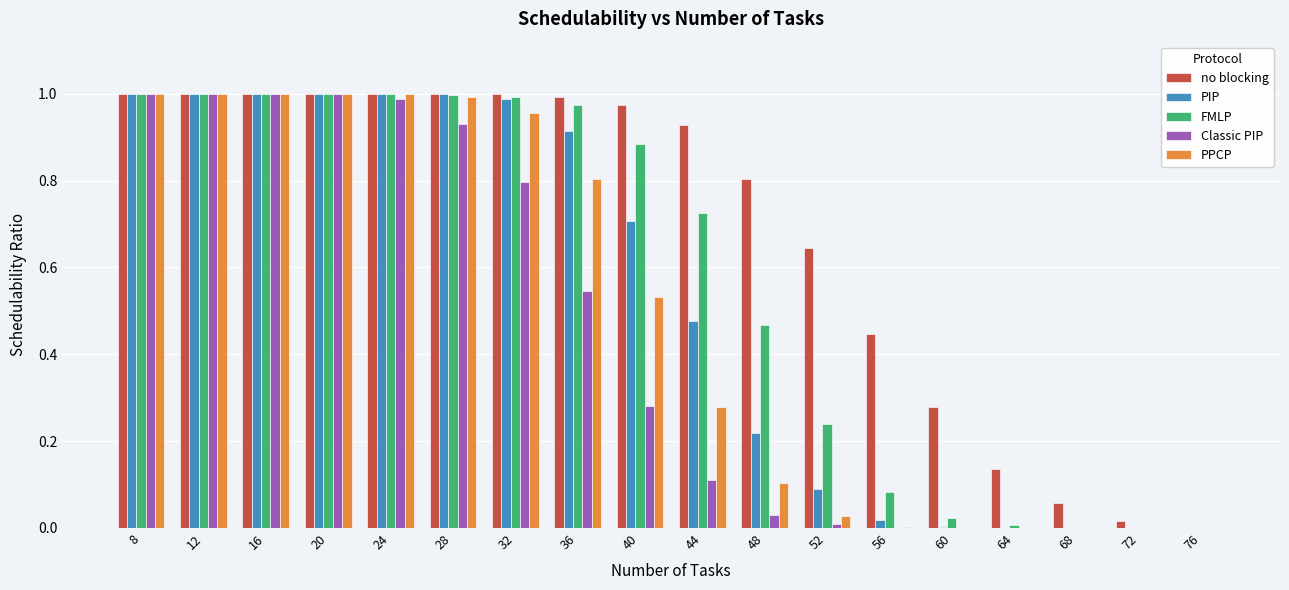

Between 12 and 48, which series saw the biggest shift?

Classic PIP